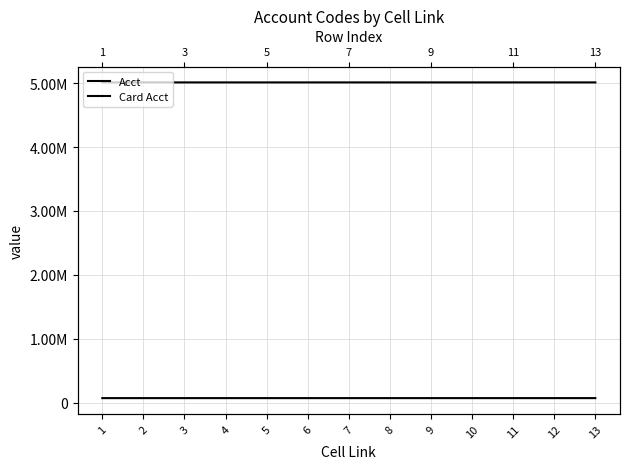

How many data points does each series have?

13